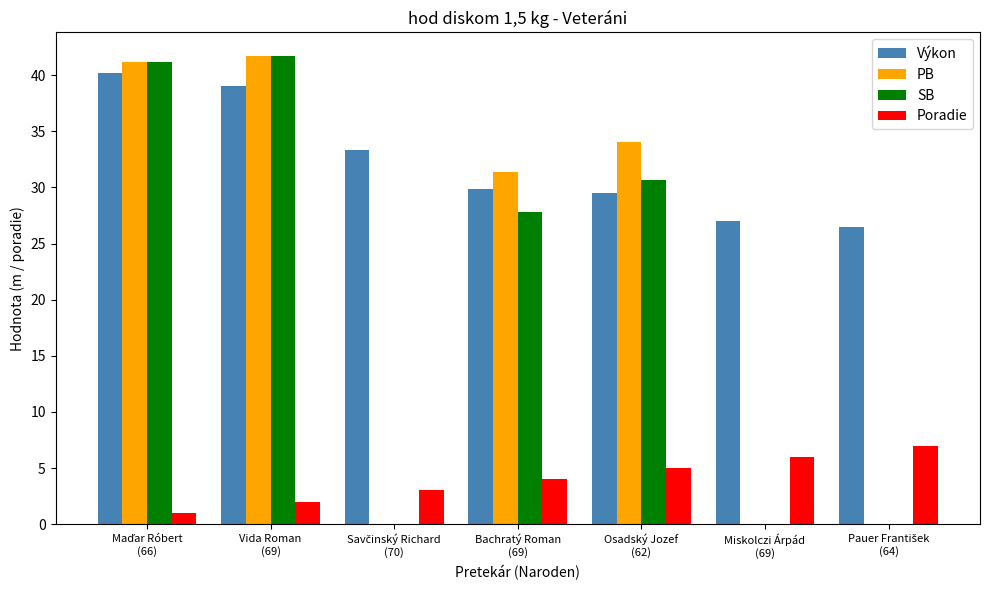

Are the bars grouped side by side (vs. stacked)?

Yes